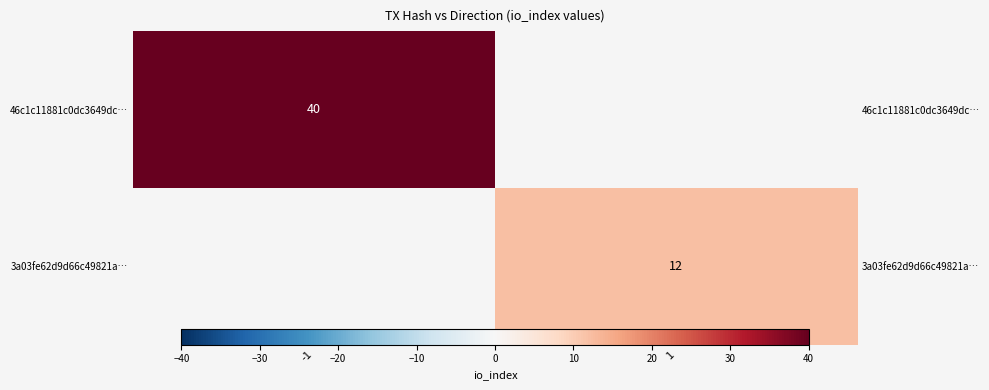

Where is 46c1c11881c0dc3649dc… nearest to the value 40?

-1